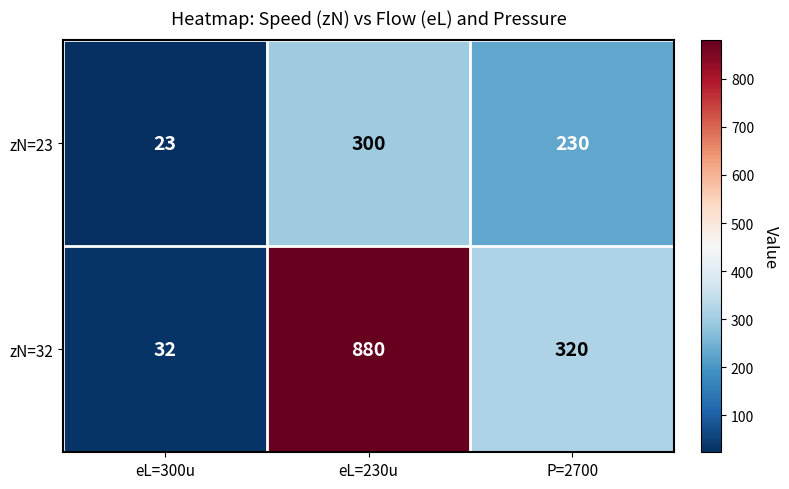

Where does the zN=23 series first go above 230?

eL=230u